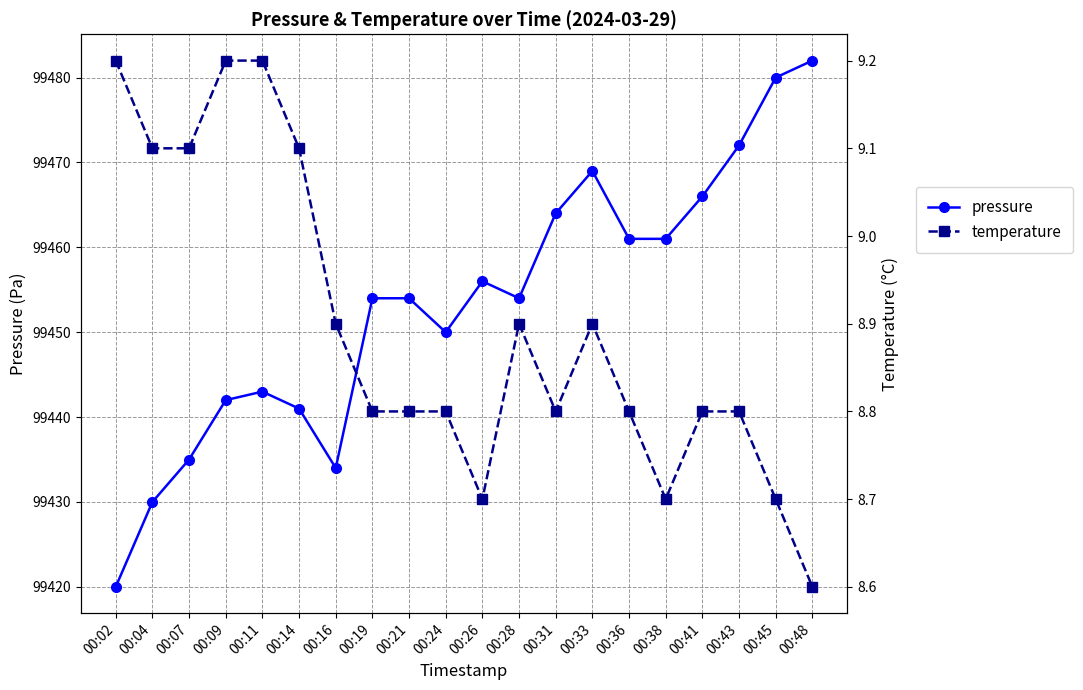

What are all the series names shown in the legend?

pressure, temperature